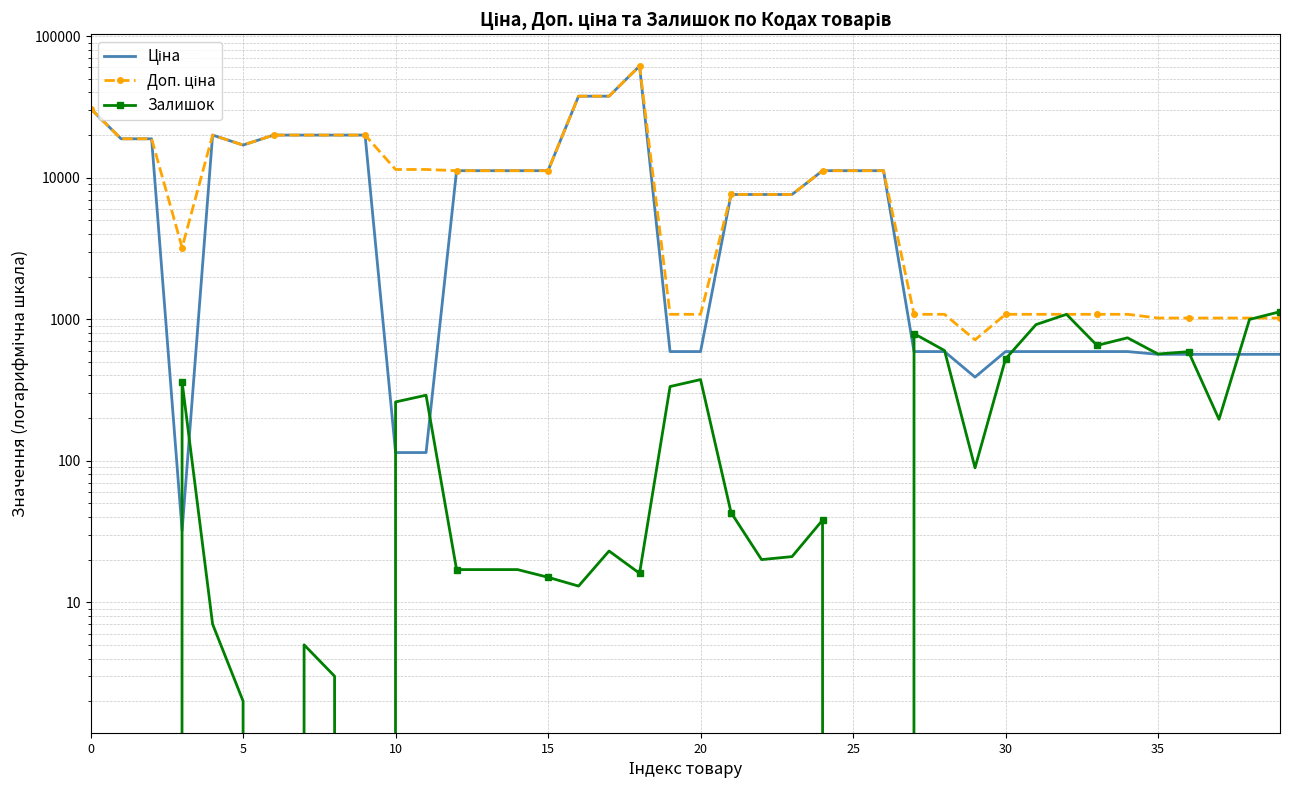

Rank the series by their maximum value, from highest to lowest.

Ціна, Доп. ціна, Залишок